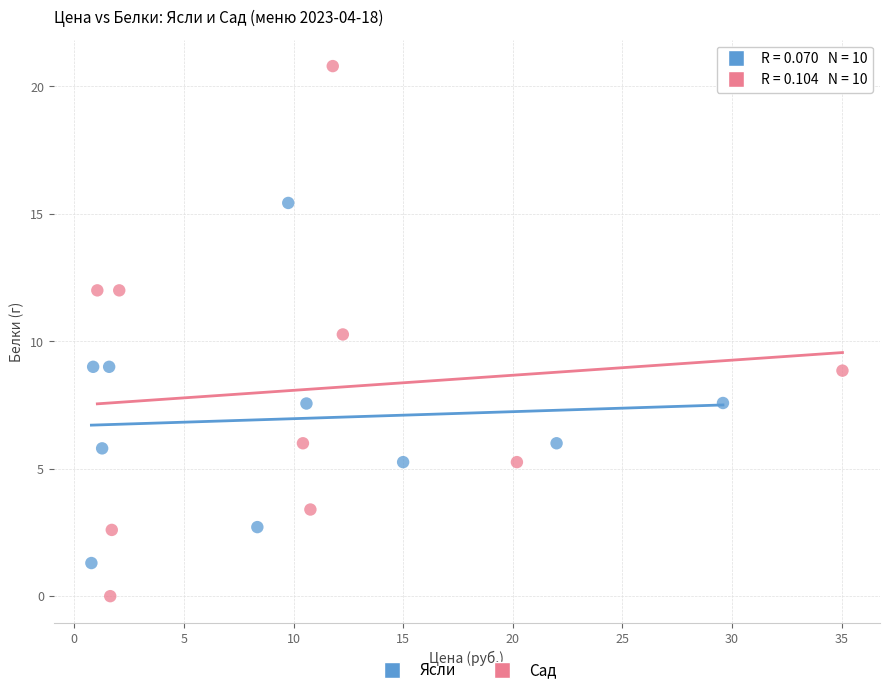

Which series has the largest Y range (max minus min)?

Сад